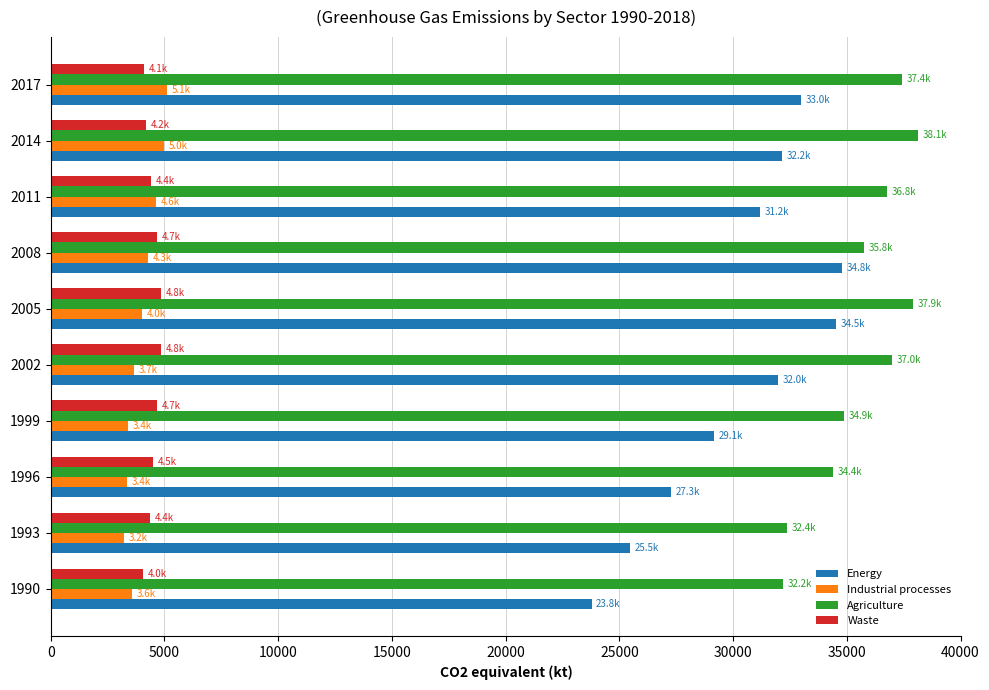

What are all the series names shown in the legend?

Energy, Industrial processes, Agriculture, Waste